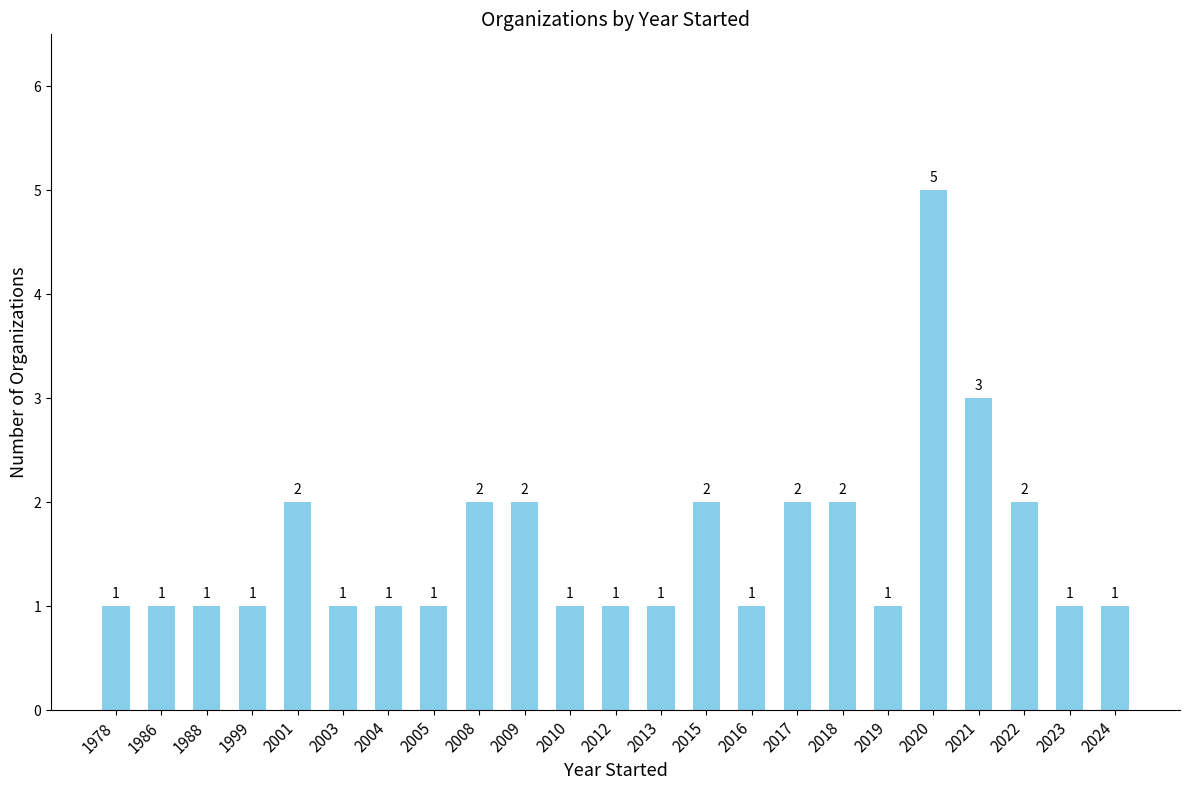

What is the sum of the values at 1988 and 2018?

3